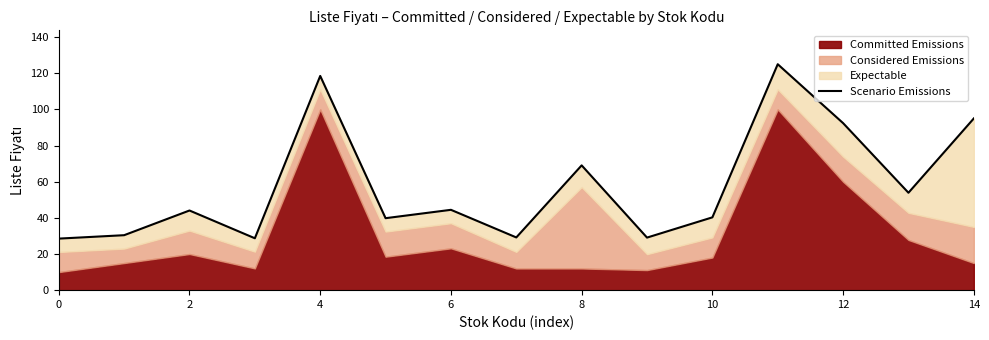

True or false: the data has more than 1 interior local peaks.

True